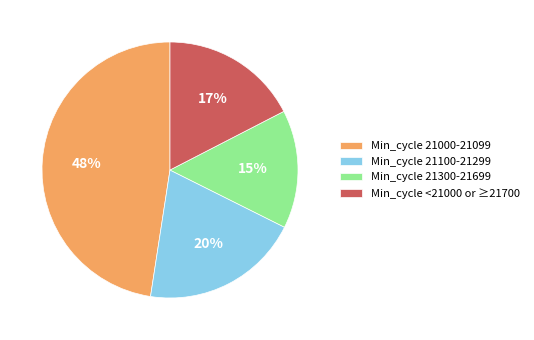

True or false: Min_cycle <21000 or ≥21700 accounts for 17% of the total.

True